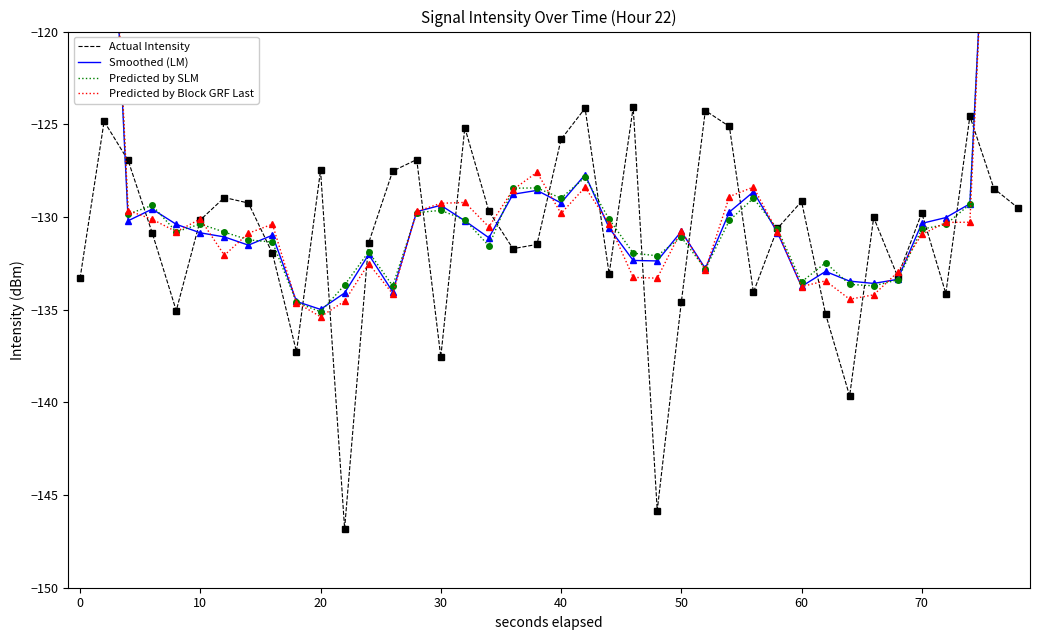

What is the maximum value for Actual Intensity?

-124.1